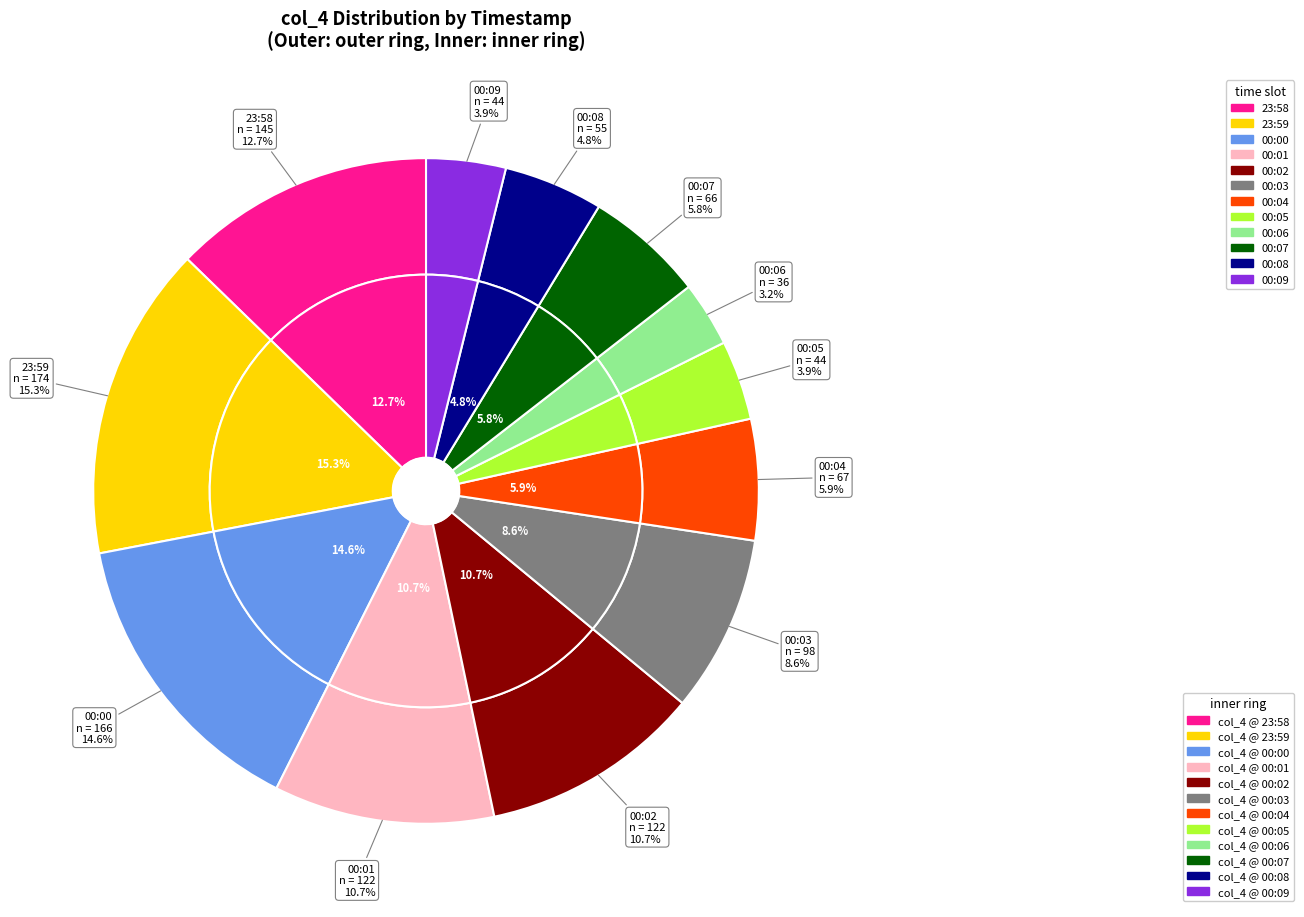

What is the ratio of the value at 00:00 to the value at 00:04?

2.5